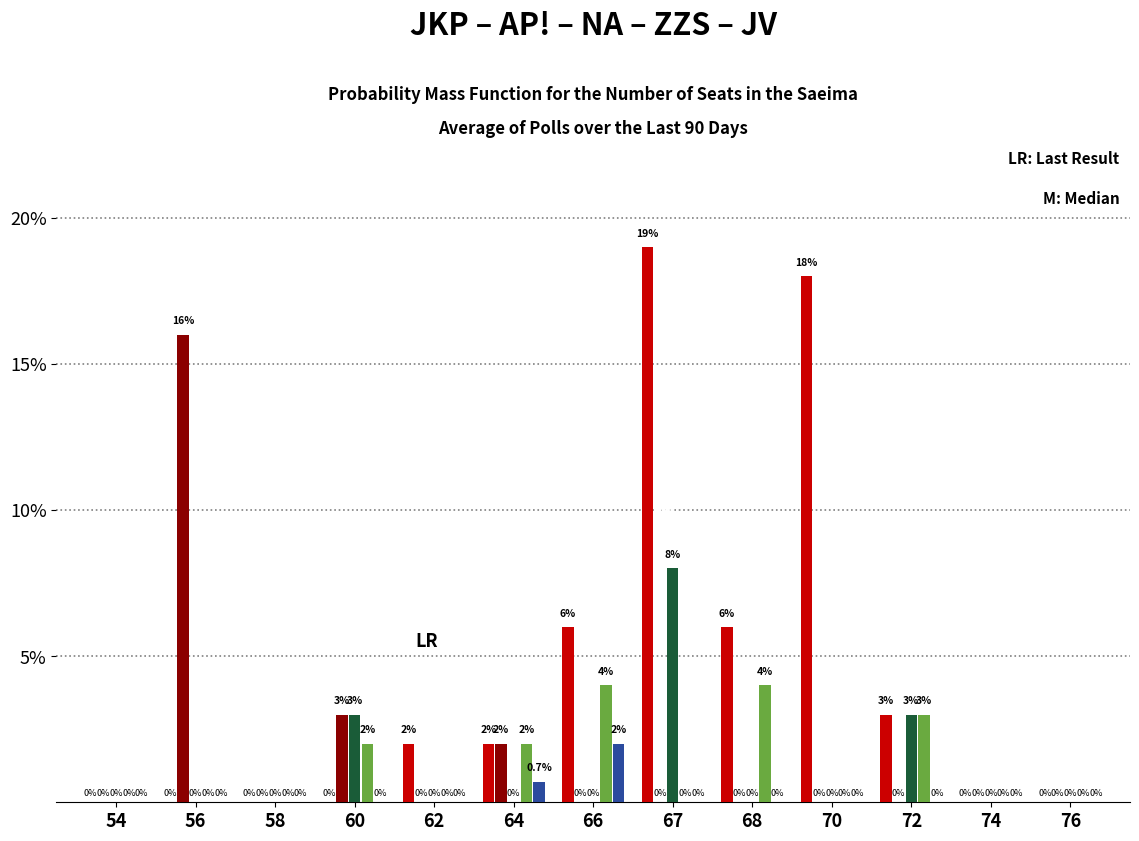

Reading right to left, extract all data points from this chart.

JKP: 76=0.0	74=0.0	72=3.0	70=18.0	68=6.0	67=19.0	66=6.0	64=2.0	62=2.0	60=0.0	58=0.0	56=0.0	54=0.0
AP!: 76=0.0	74=0.0	72=0.0	70=0.0	68=0.0	67=0.0	66=0.0	64=2.0	62=0.0	60=3.0	58=0.0	56=16.0	54=0.0
NA: 76=0.0	74=0.0	72=3.0	70=0.0	68=0.0	67=8.0	66=0.0	64=0.0	62=0.0	60=3.0	58=0.0	56=0.0	54=0.0
ZZS: 76=0.0	74=0.0	72=3.0	70=0.0	68=4.0	67=0.0	66=4.0	64=2.0	62=0.0	60=2.0	58=0.0	56=0.0	54=0.0
JV: 76=0.0	74=0.0	72=0.0	70=0.0	68=0.0	67=0.0	66=2.0	64=0.7	62=0.0	60=0.0	58=0.0	56=0.0	54=0.0